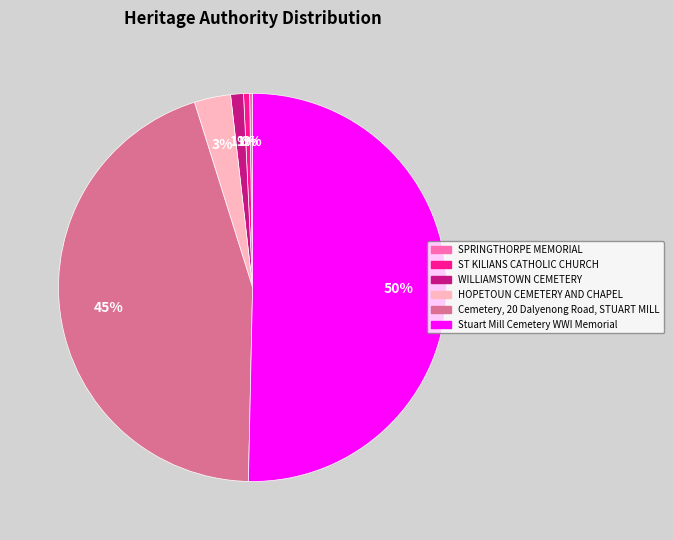

What is the largest slice in the pie chart?

Stuart Mill Cemetery WWI Memorial